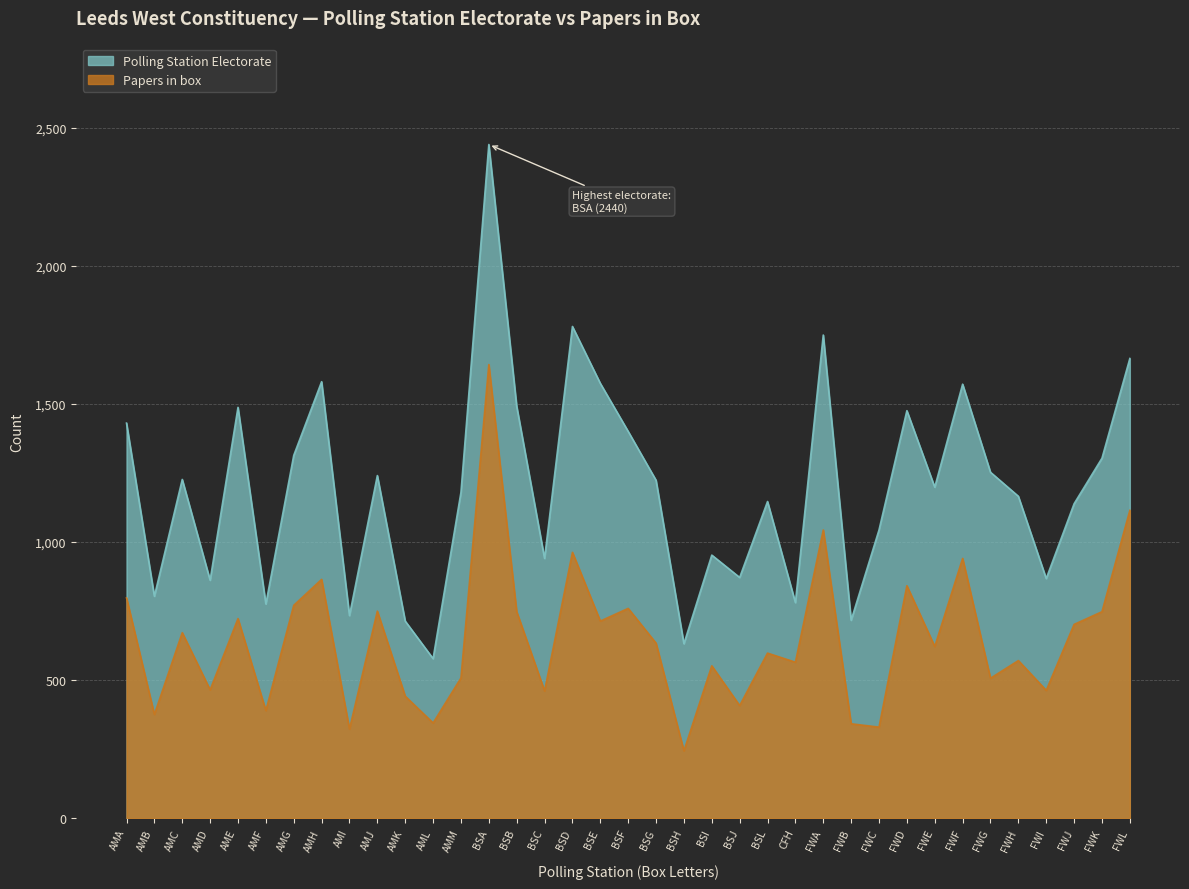

Which category has the lowest value in the Papers in box series?

BSH